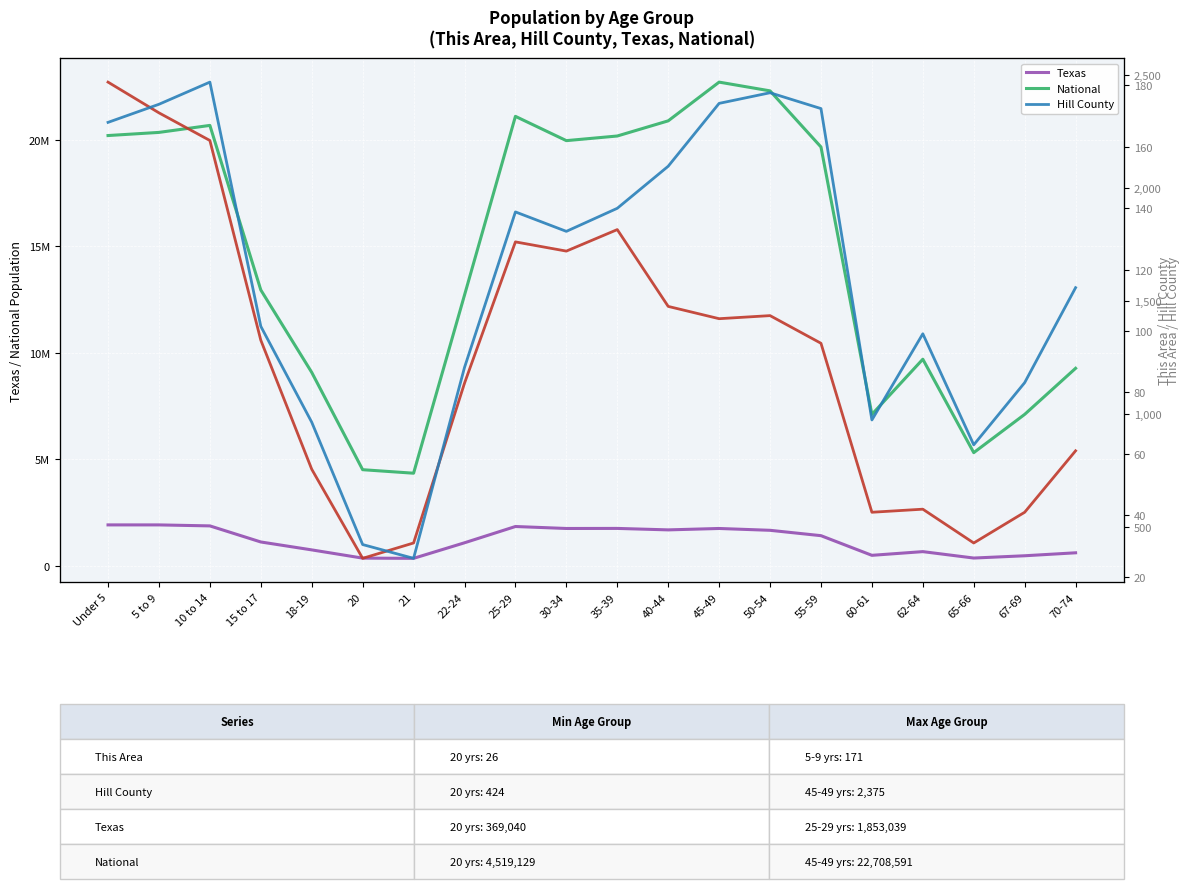

Reading left to right, what are all the values shown in this chart?

Texas: 1928473	1928234	1881883	1127234	755890	369040	359015	1089024	1853039	1760434	1763587	1694795	1760467	1674869	1422924	500523	674244	373062	480038	619156
National: 20201362	20348657	20677194	12954254	9086089	4519129	4354294	12712576	21101849	19962099	20179642	20890964	22708591	22298125	19664805	7113727	9704197	5319902	7115361	9278166
This Area: 181	171	162	97	55	26	31	83	129	126	133	108	104	105	96	41	42	31	41	61
Hill County: 2291	2371	2469	1389	965	424	363	1207	1895	1809	1911	2097	2375	2422	2352	975	1356	865	1140	1560